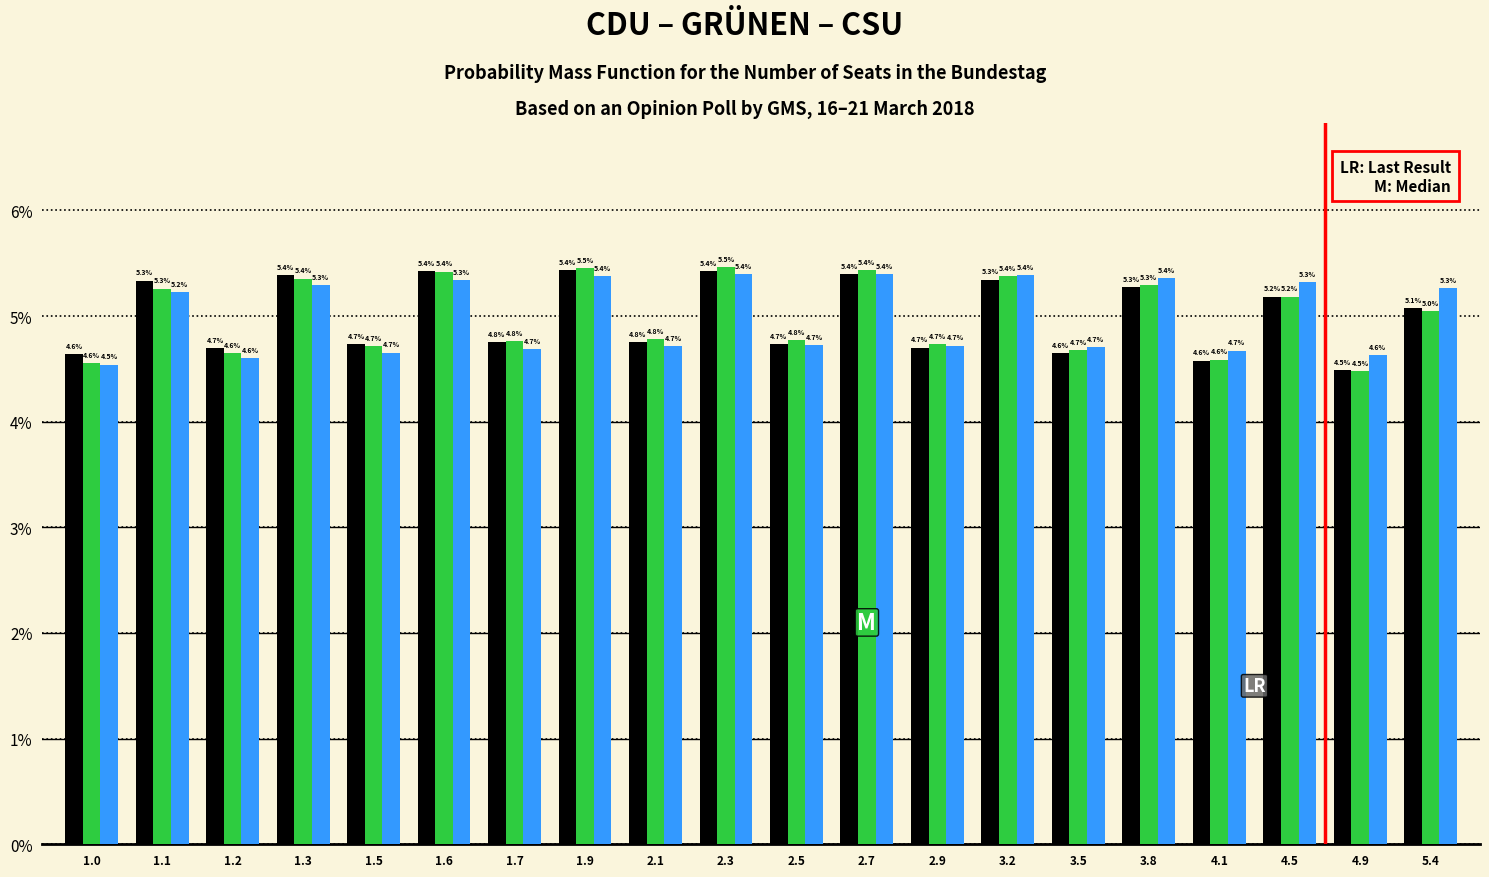

Reading left to right, extract all data points from this chart.

CDU: 4.6	5.3	4.7	5.4	4.7	5.4	4.8	5.4	4.8	5.4	4.7	5.4	4.7	5.3	4.6	5.3	4.6	5.2	4.5	5.1
GRÜNEN: 4.6	5.3	4.6	5.4	4.7	5.4	4.8	5.5	4.8	5.5	4.8	5.4	4.7	5.4	4.7	5.3	4.6	5.2	4.5	5.0
CSU: 4.5	5.2	4.6	5.3	4.7	5.3	4.7	5.4	4.7	5.4	4.7	5.4	4.7	5.4	4.7	5.4	4.7	5.3	4.6	5.3